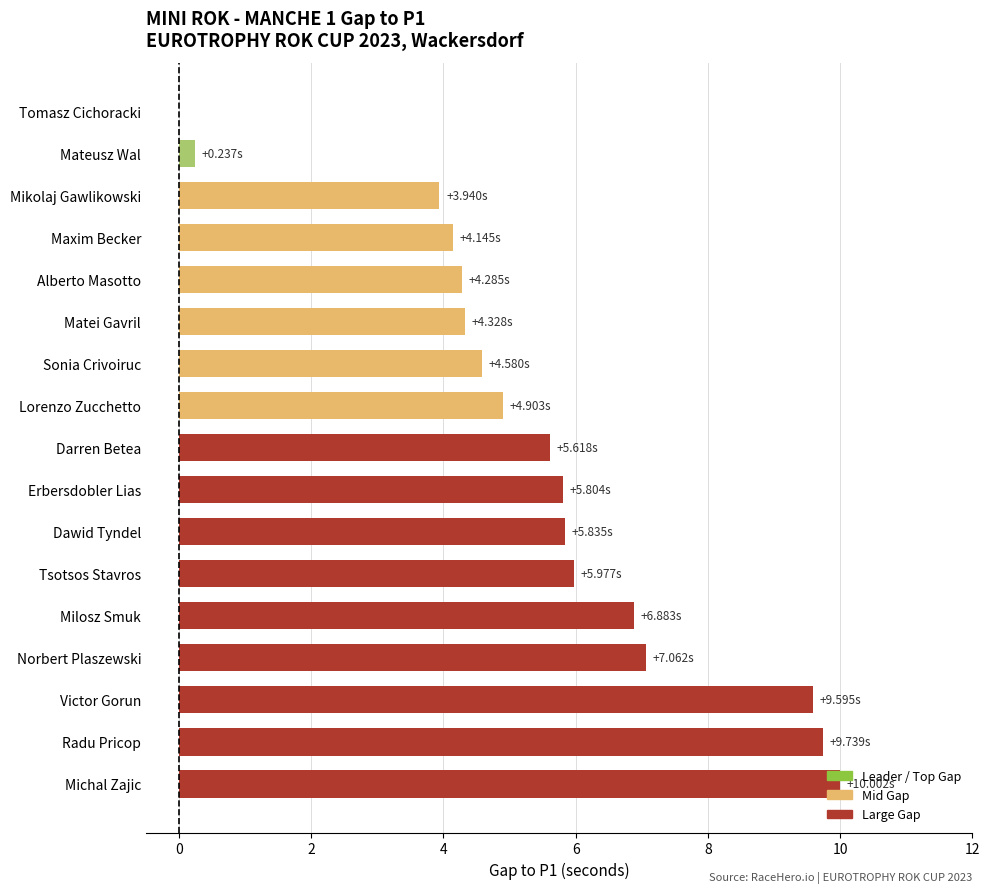

What is the sum of the values at Mikolaj Gawlikowski and Matei Gavril?

8.3